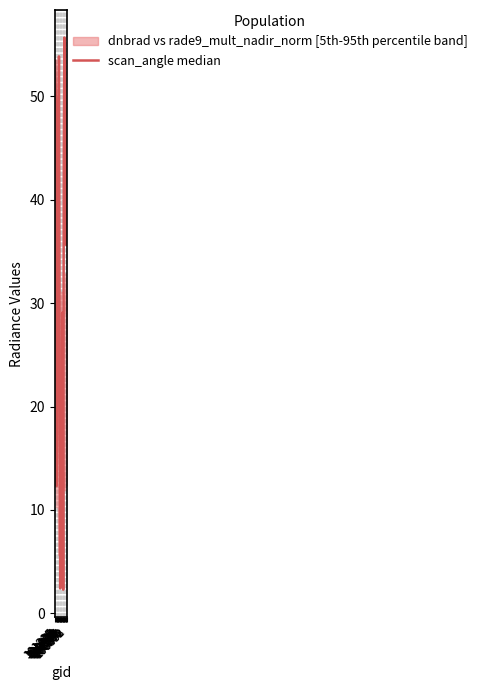

List the labels in order of value, smallest first.

105724, 102835, 104154, 103440, 101473, 103557, 101595, 105551, 102715, 106453, 106852, 101976, 106085, 102464, 106272, 101225, 101216, 106260, 102473, 106098